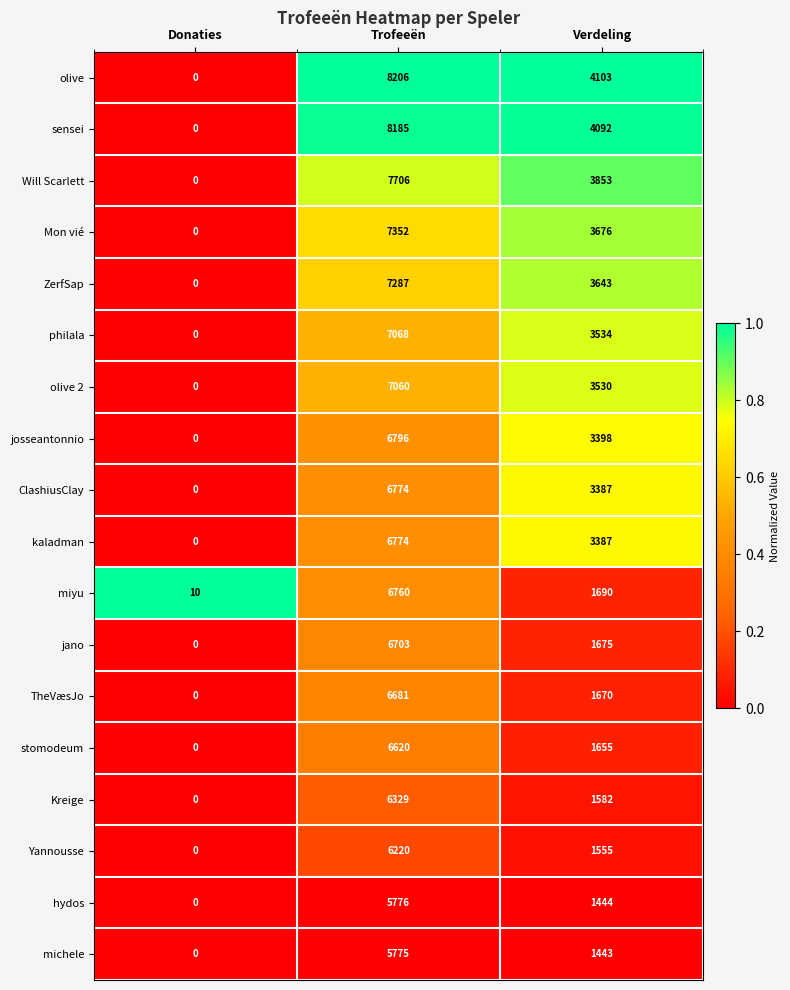

Is it true that philala equals 2070 at Verdeling?

False